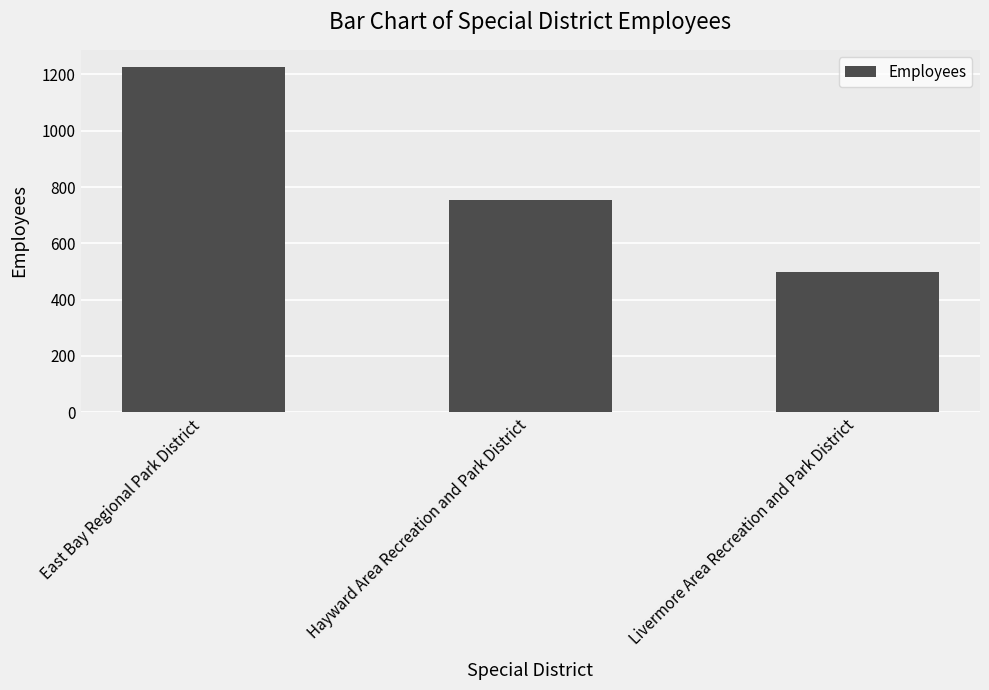

Reading right to left, transcribe all the data shown in this chart.

499	755	1226